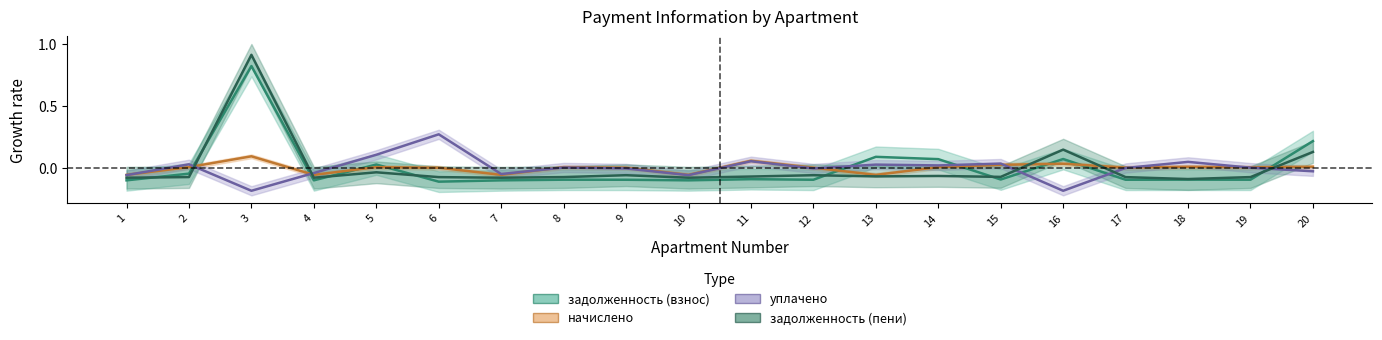

At which label is начислено closest to 0?

6